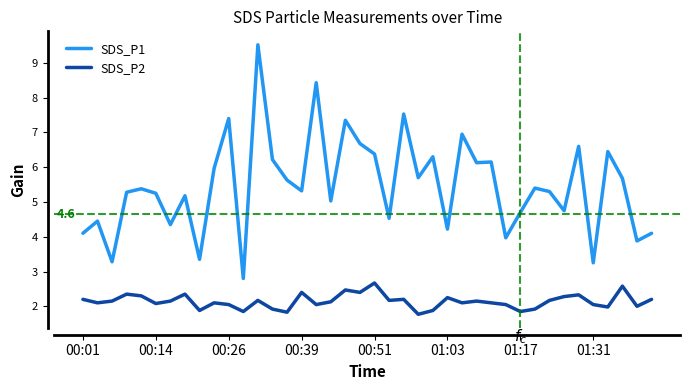

Does the chart display data point markers on the line(s)?

No